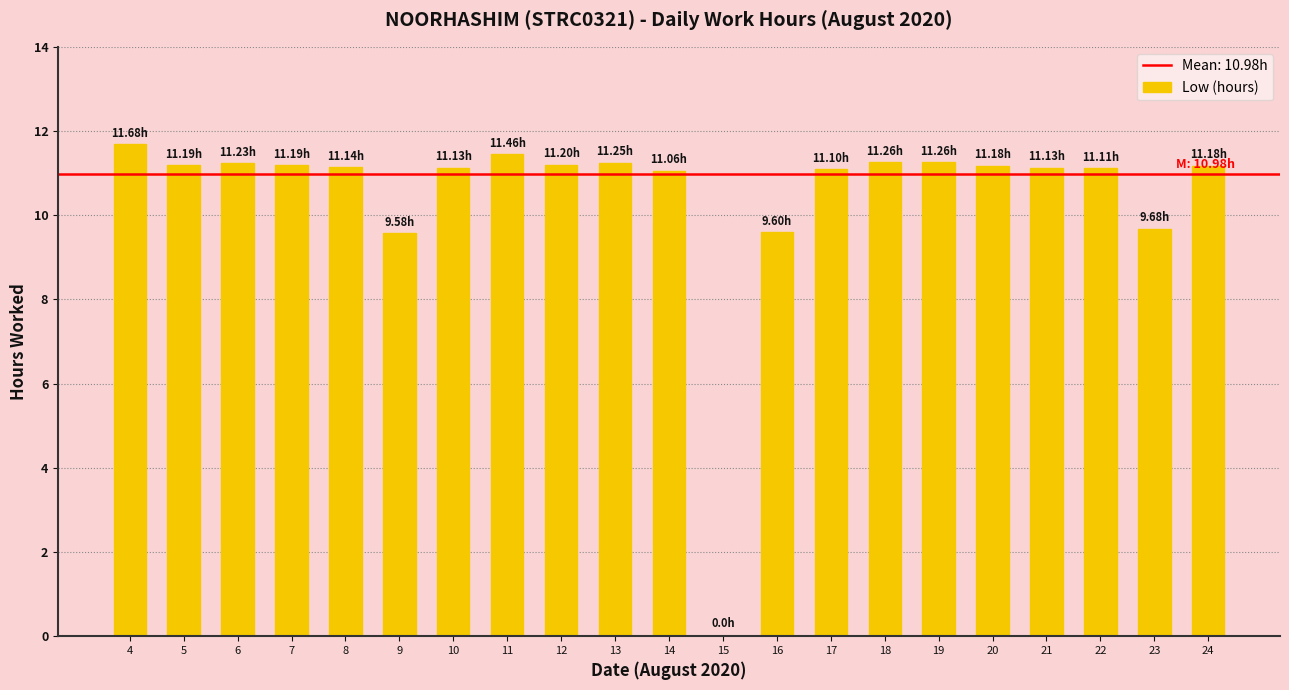

What is the change in value from 15 to 17?

+11.1